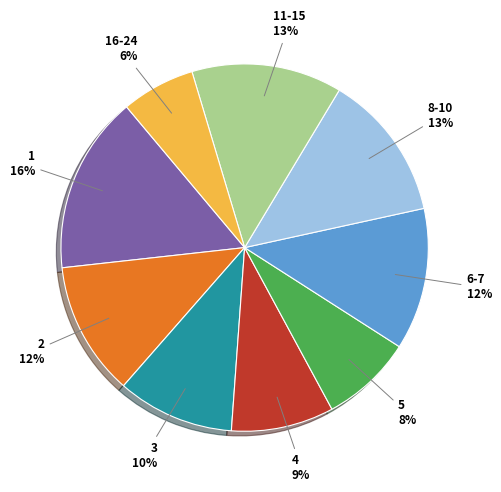

Is there any slice that represents more than half of the pie?

No